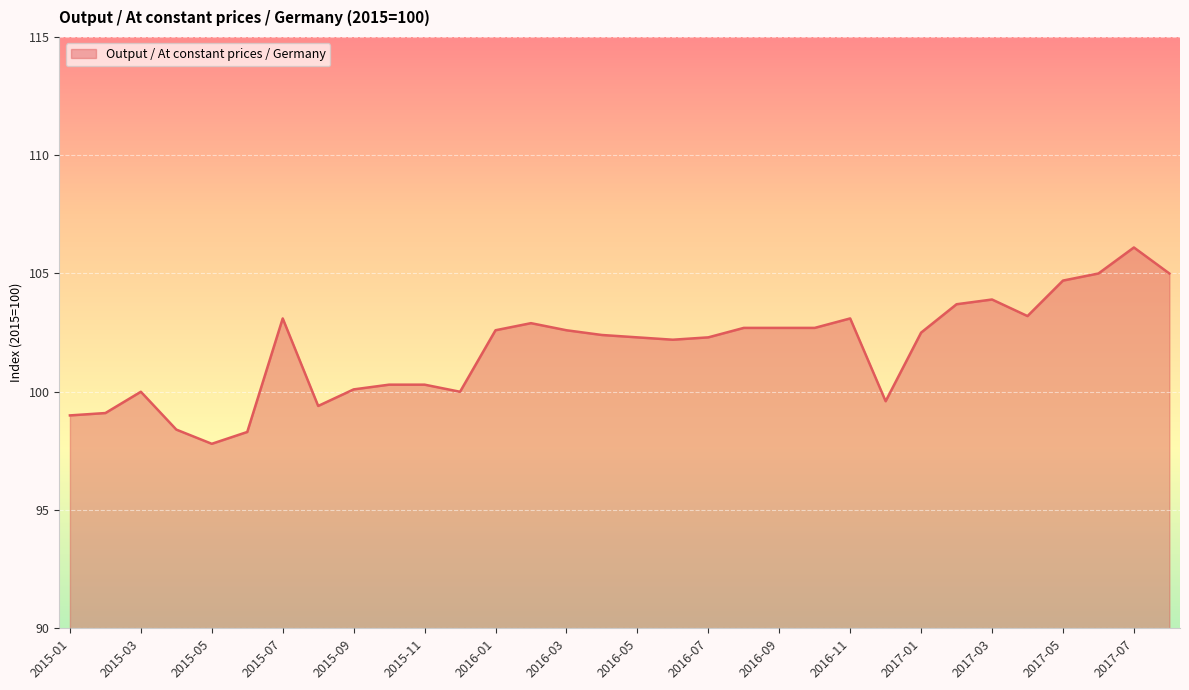

What is the greatest value displayed?

106.1